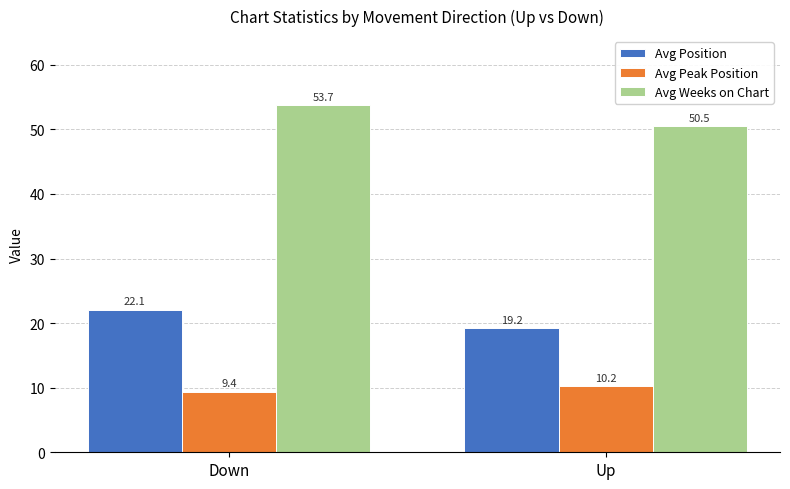

What is the sum of the Avg Peak Position values at Up and Down?

19.6